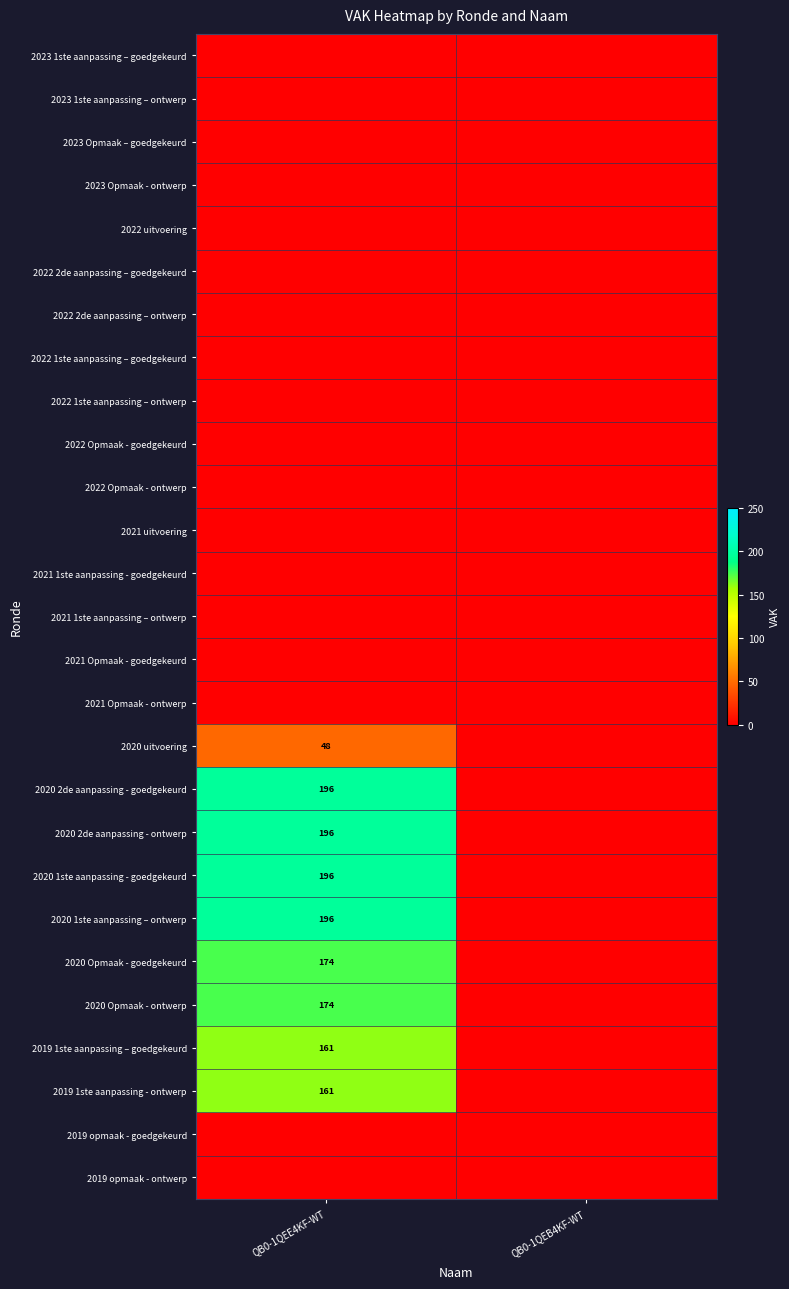

Which label corresponds to the smallest value in the chart?

QB0-1QEE4KF-WT